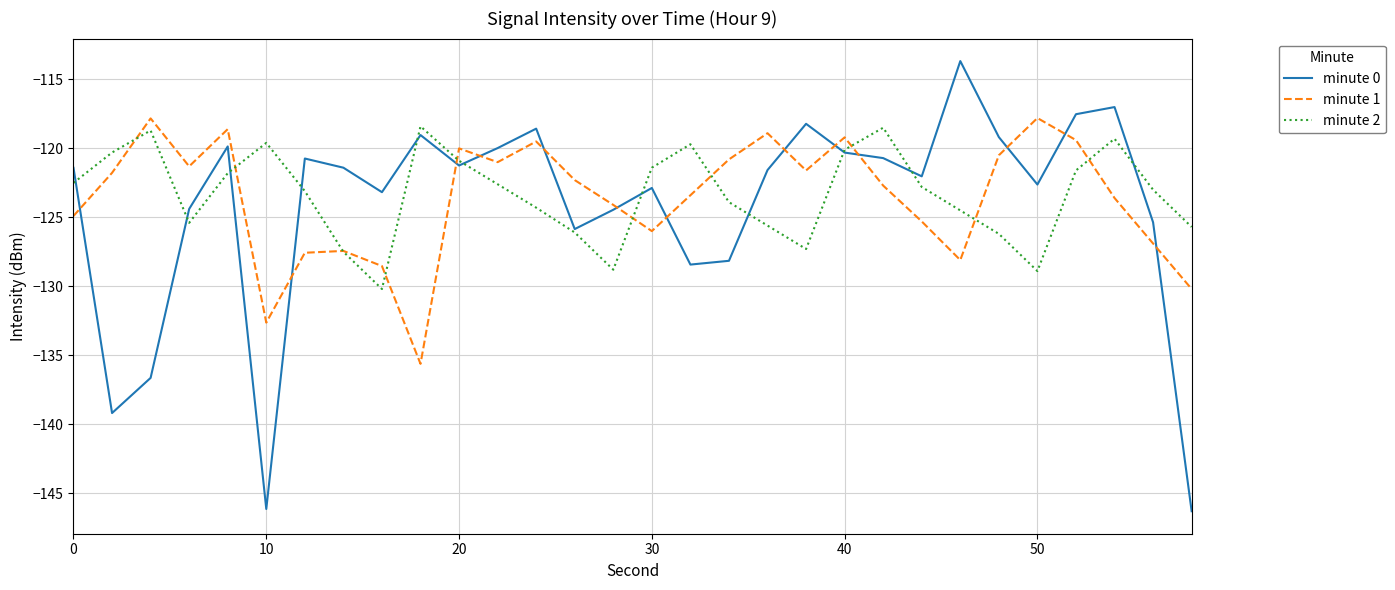

Which series has the largest total across all categories?

minute 2